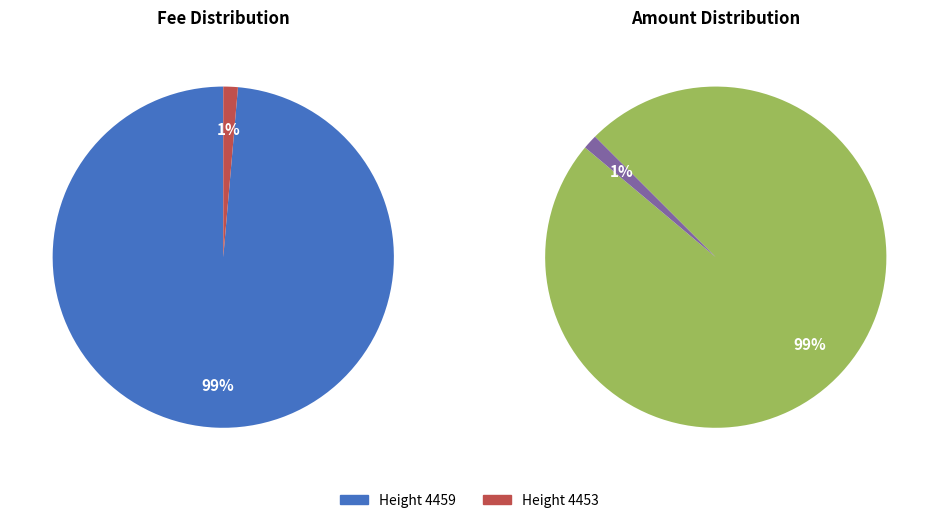

Which category has the smallest portion of the pie?

4453